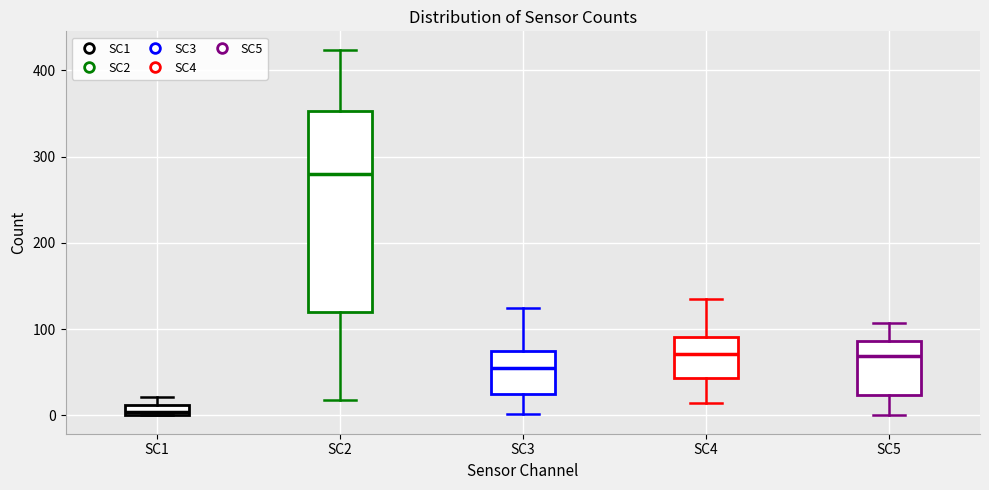

Which box is the tallest, from its lower edge to its upper edge?

SC2